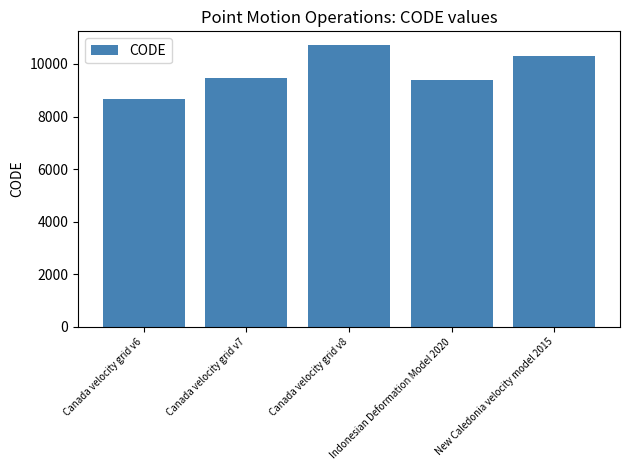

What is the value of the 5th bar from the left?

10323